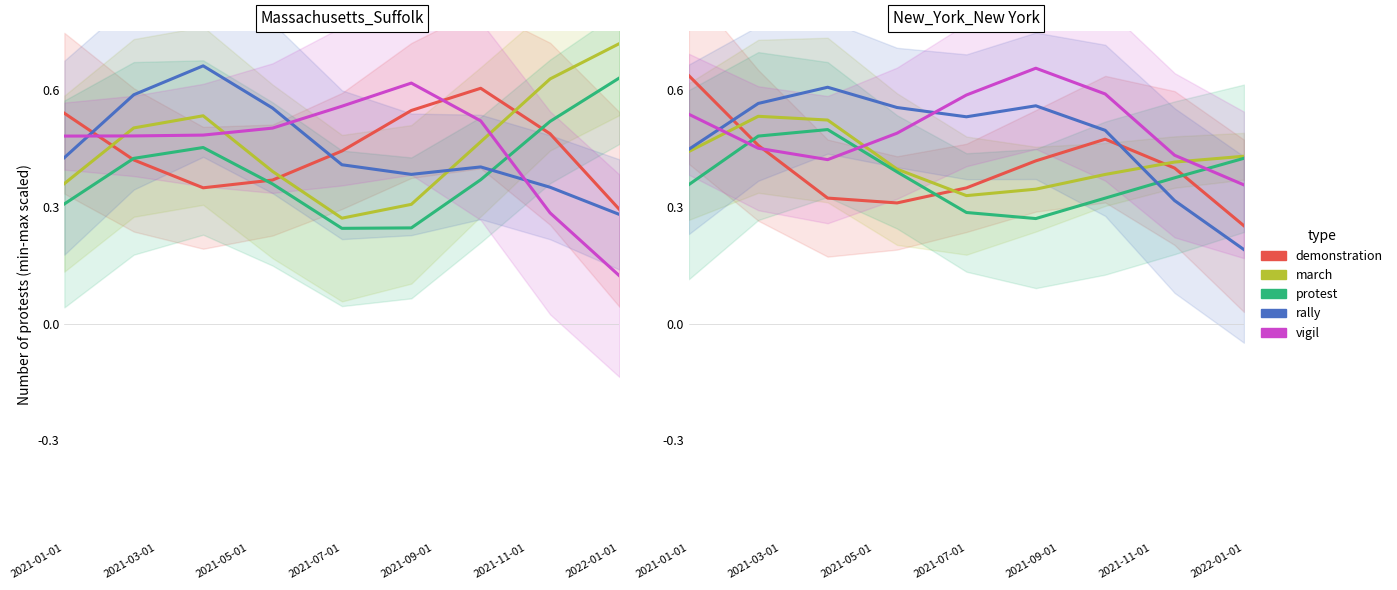

Rank the series by their average value, from highest to lowest.

vigil, rally, march, demonstration, protest